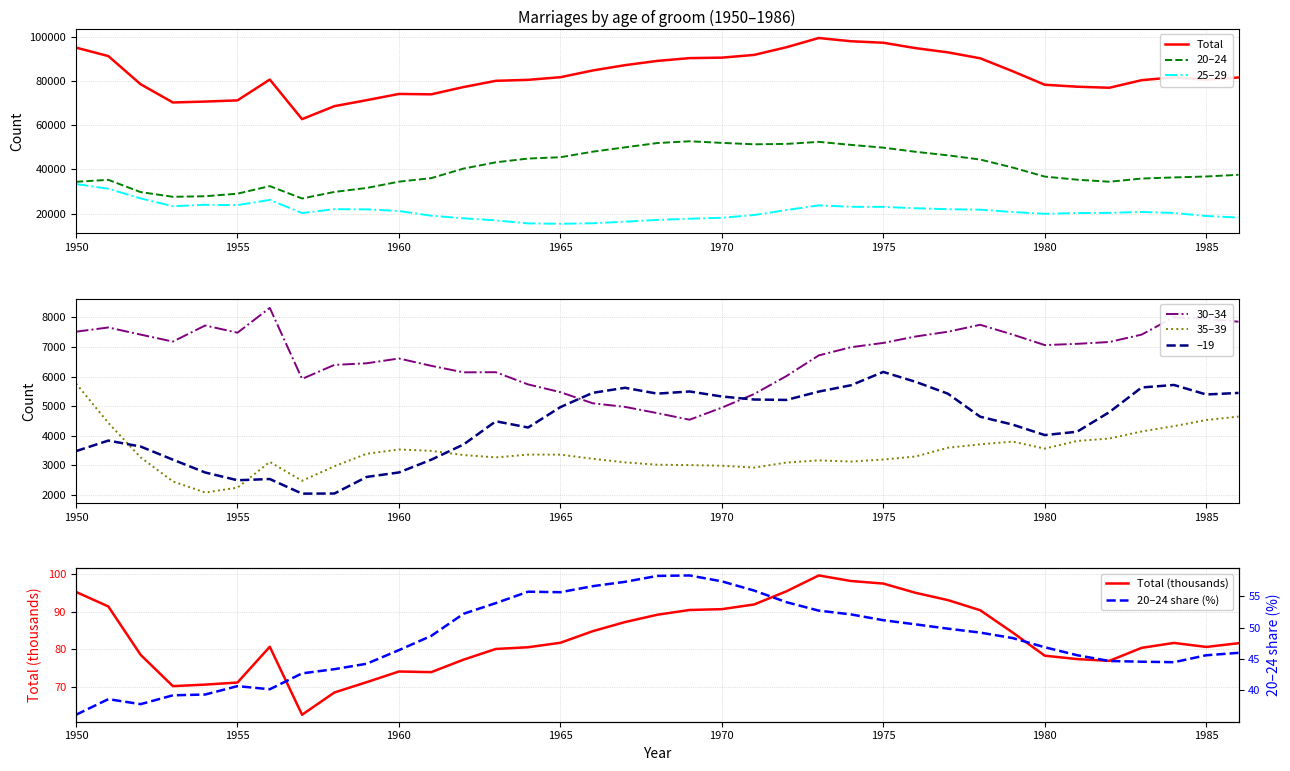

What is the value of the 30–34 point at the 11th from the left?

6613